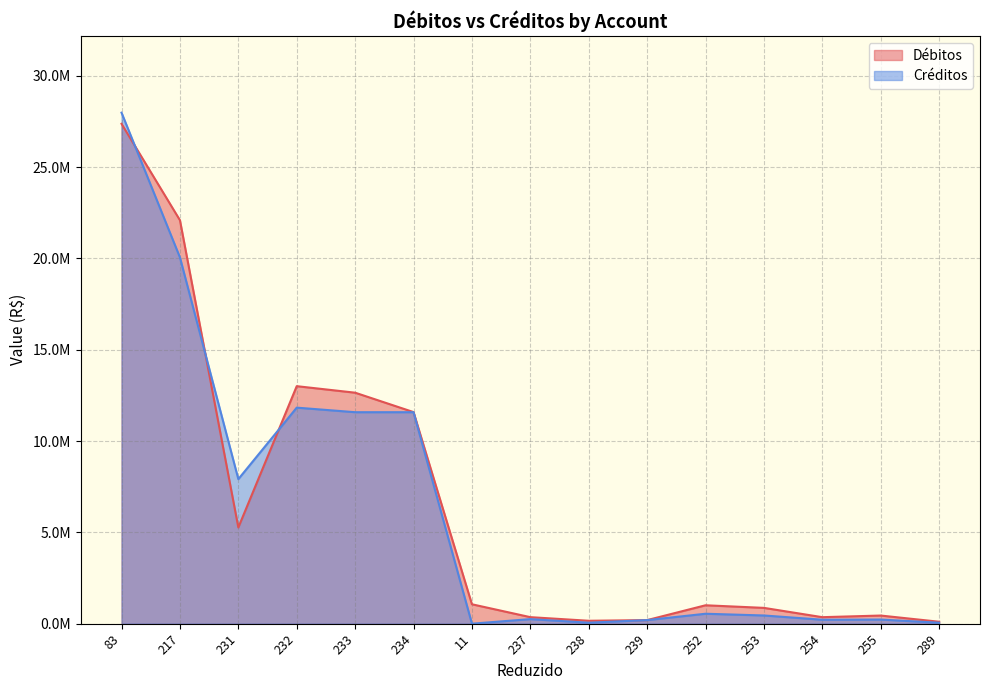

What is the sum of the Créditos values at 239 and 253?

645613.8